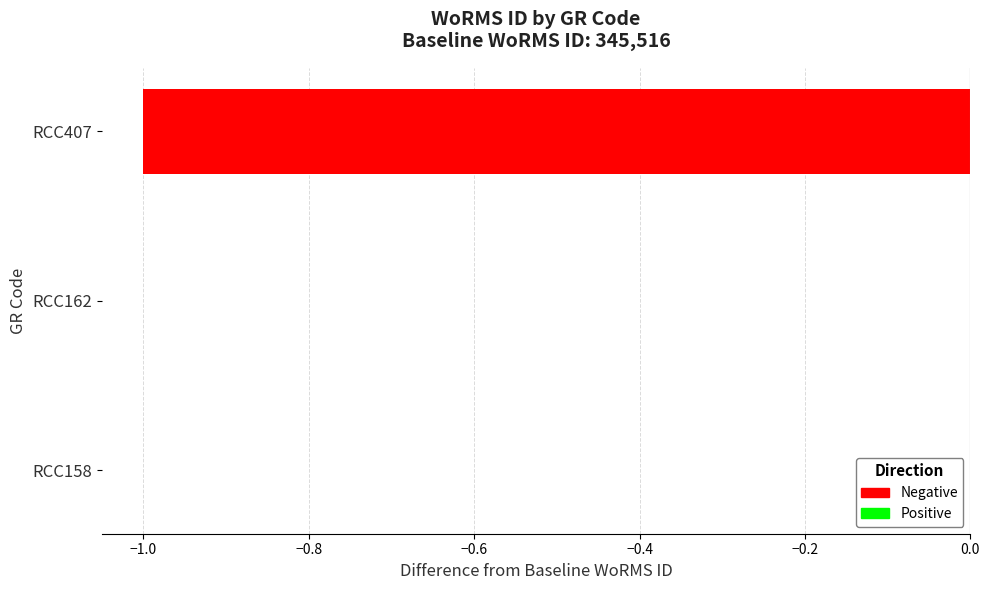

Are the bars horizontal?

Yes